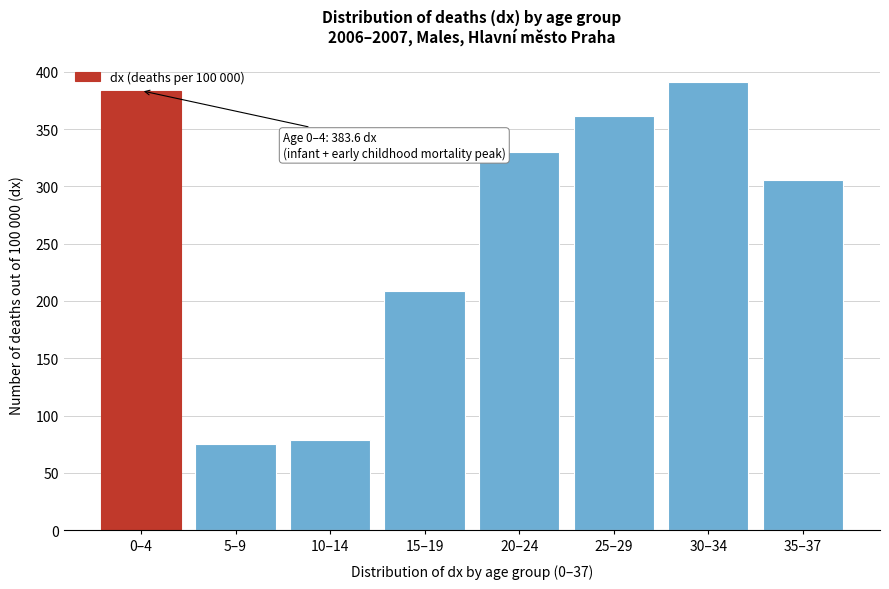

Reading left to right, what are all the values shown in this chart?

383.6	75.4	78.8	208.3	330.0	361.4	391.2	305.5